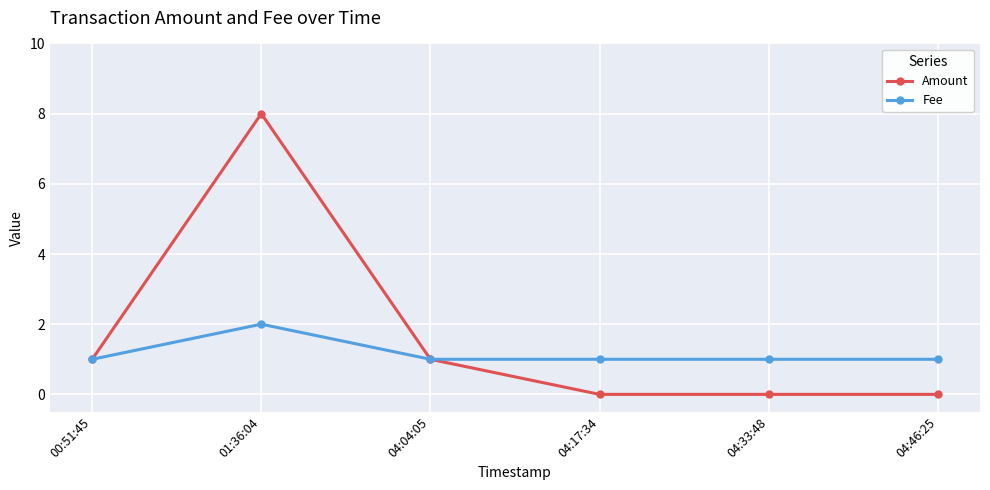

Which label corresponds to the largest value in the chart?

01:36:04